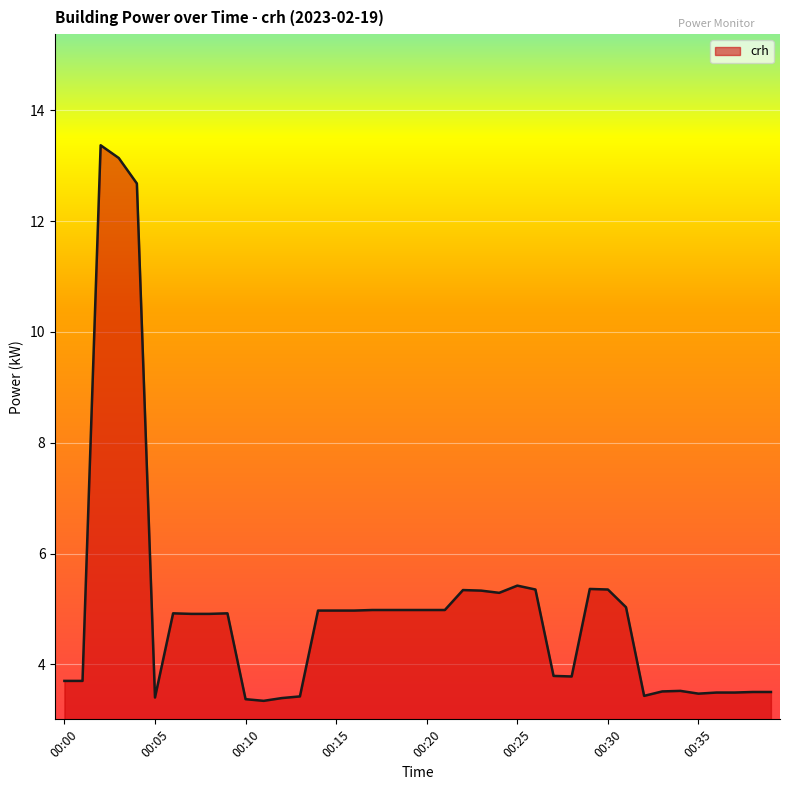

True or false: there are more than 2 points higher than both neighbors.

True